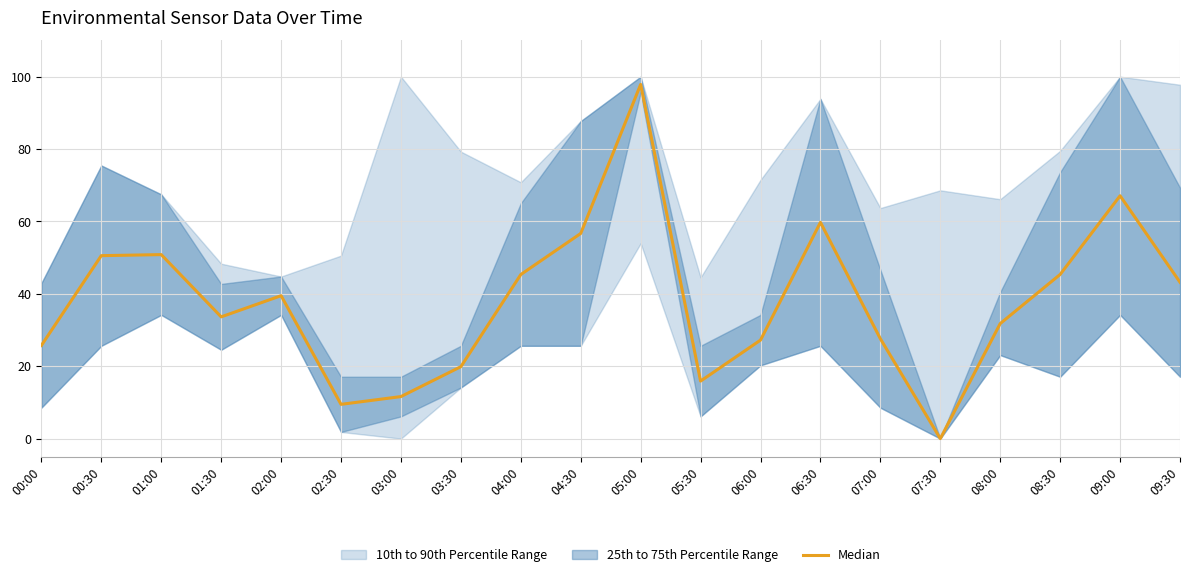

Rank the categories by value from highest to lowest.

05:00, 09:00, 06:30, 04:30, 01:00, 00:30, 08:30, 04:00, 09:30, 02:00, 01:30, 08:00, 07:00, 06:00, 00:00, 03:30, 05:30, 03:00, 02:30, 07:30